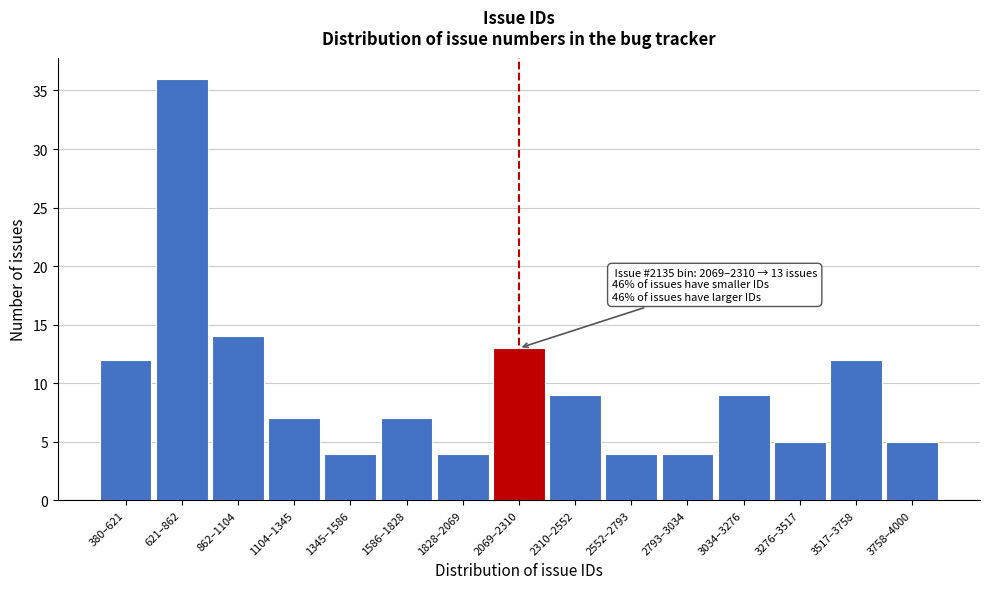

Reading left to right, transcribe all the data shown in this chart.

380–621=12	621–862=36	862–1104=14	1104–1345=7	1345–1586=4	1586–1828=7	1828–2069=4	2069–2310=13	2310–2552=9	2552–2793=4	2793–3034=4	3034–3276=9	3276–3517=5	3517–3758=12	3758–4000=5